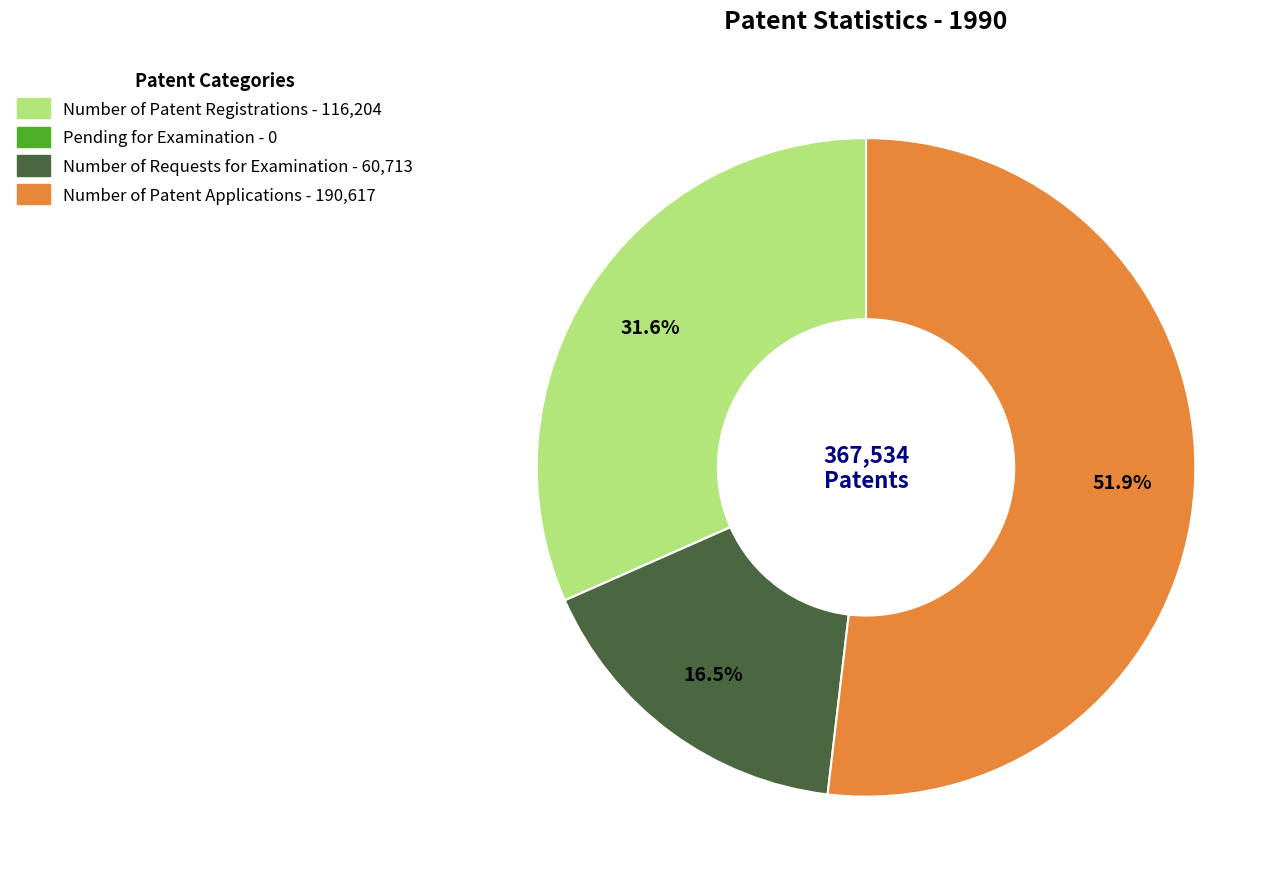

What percentage is the Number of Patent Applications slice, to the nearest percent?

52%